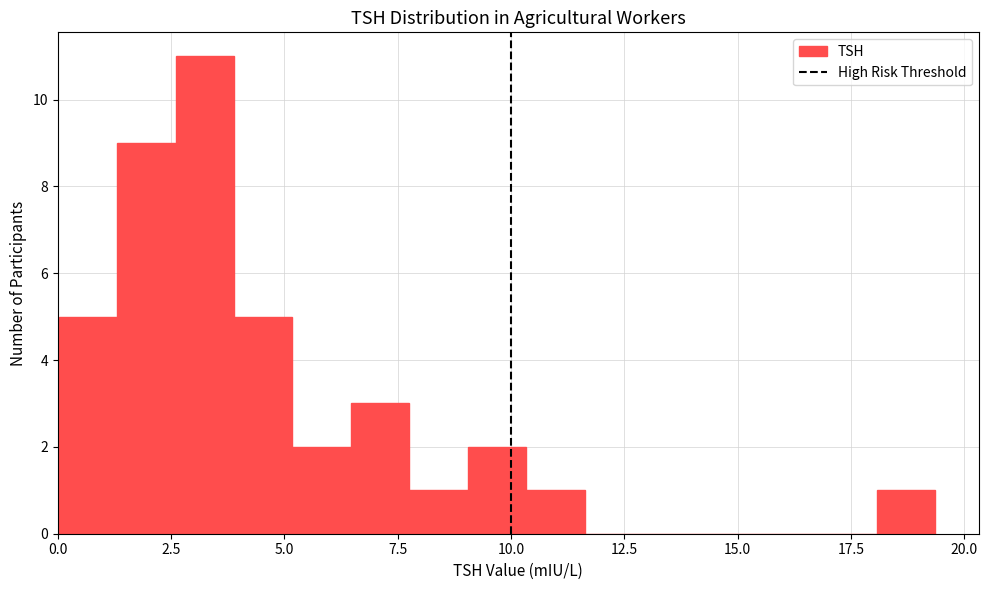

Around what value on the x-axis is the tallest bar? Give the approximate position of its centre, as read against the axis.

3.0